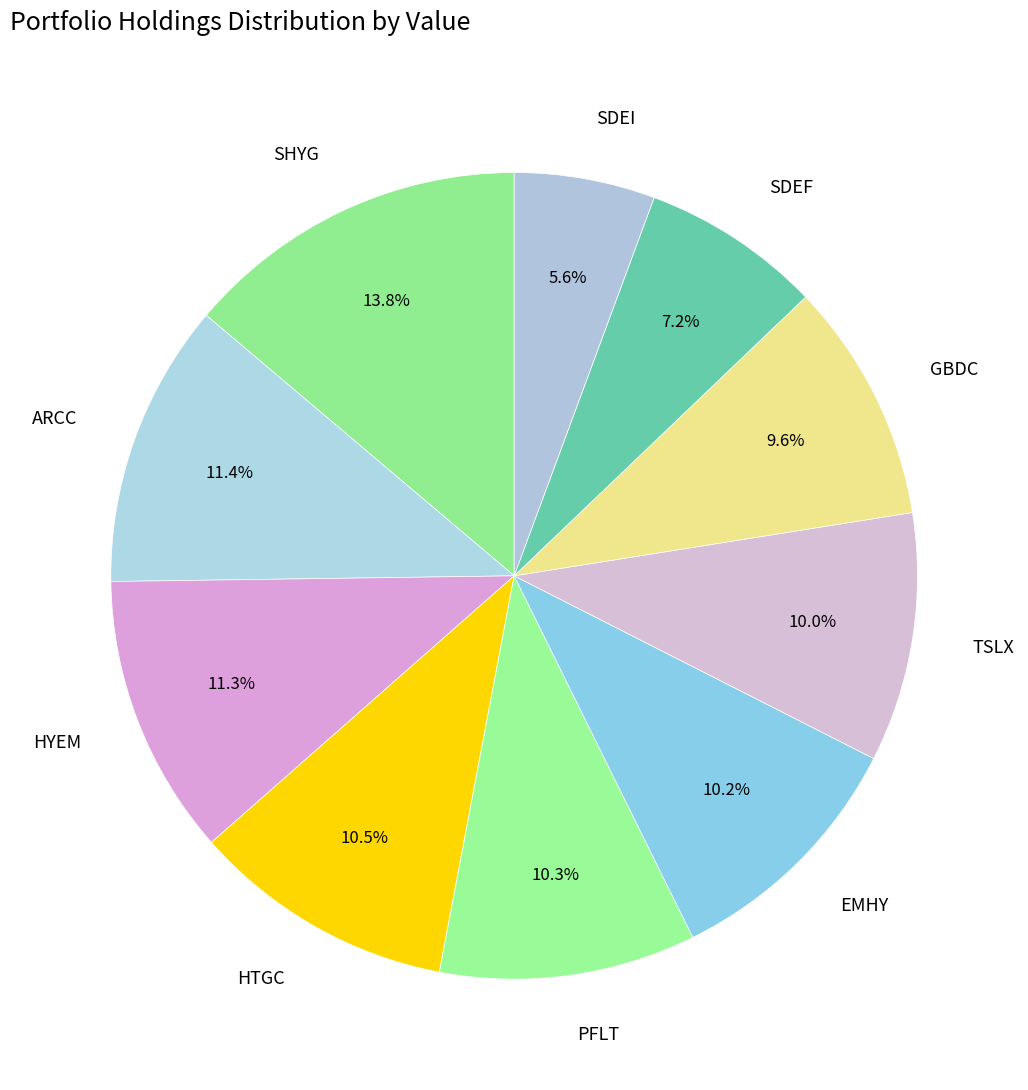

How much of the chart is everything except HTGC?

89.5%